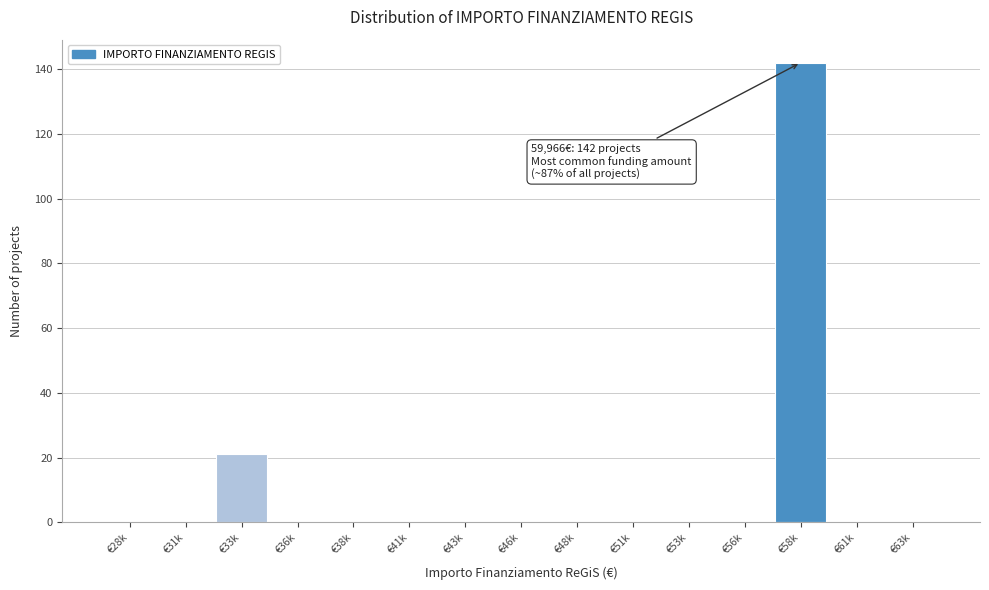

Reading left to right, list all the values displayed in this chart.

€28k=0	€31k=0	€33k=21	€36k=0	€38k=0	€41k=0	€43k=0	€46k=0	€48k=0	€51k=0	€53k=0	€56k=0	€58k=142	€61k=0	€63k=0